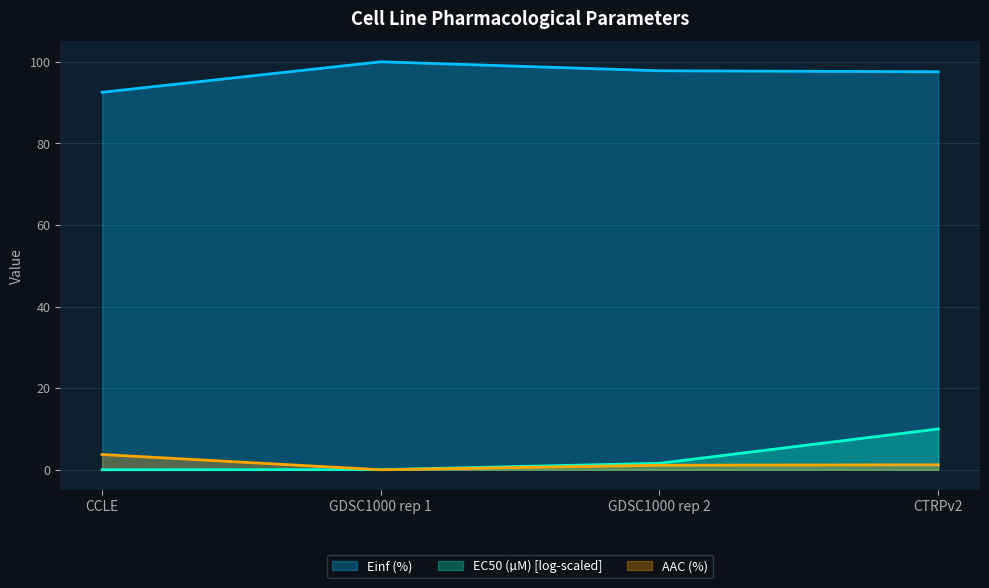

What is the value of the AAC (%) point at the 1st from the left?

3.7